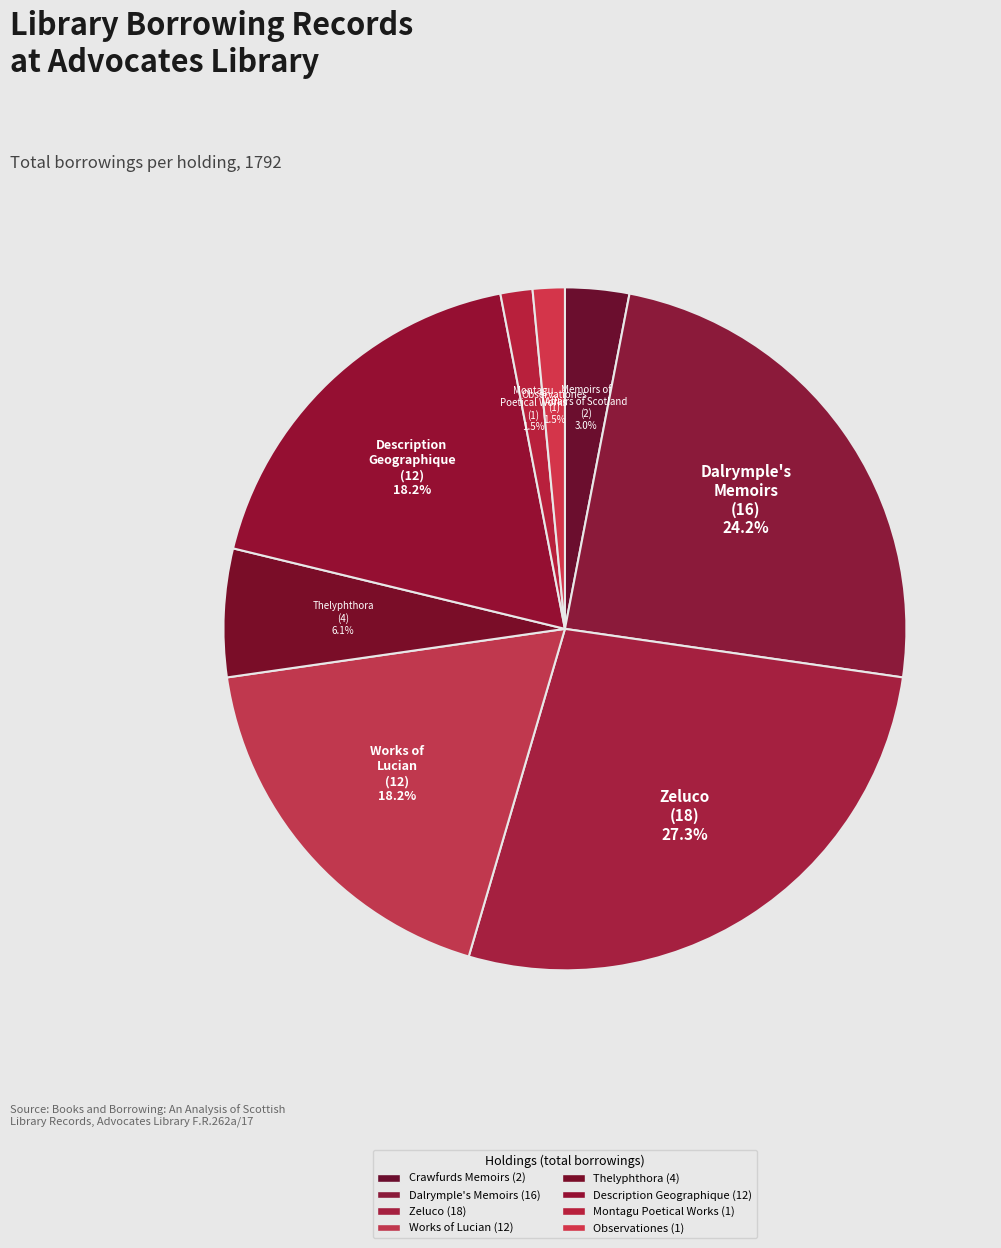

How many slices are in this pie chart?

8